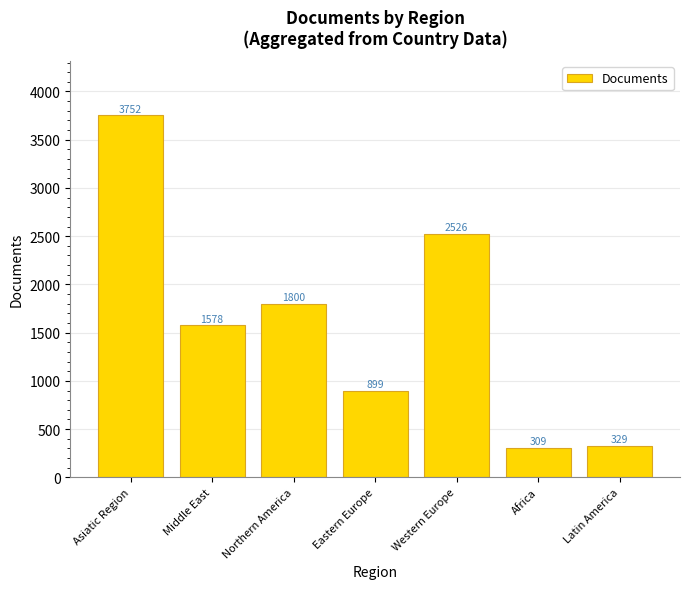

What is the average value?

1599